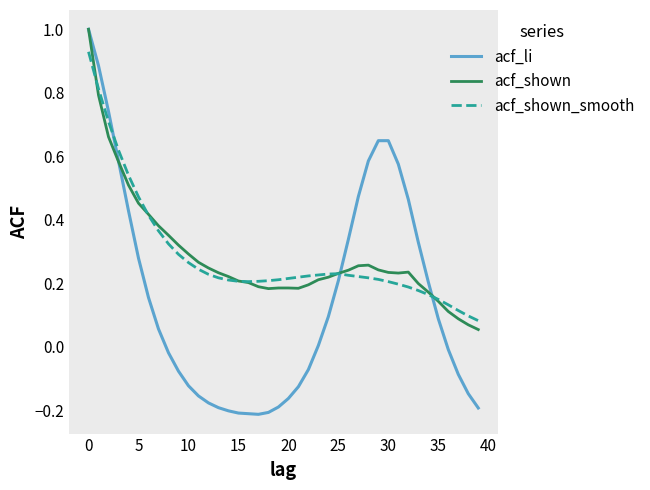

Which series has the widest spread of values?

acf_li